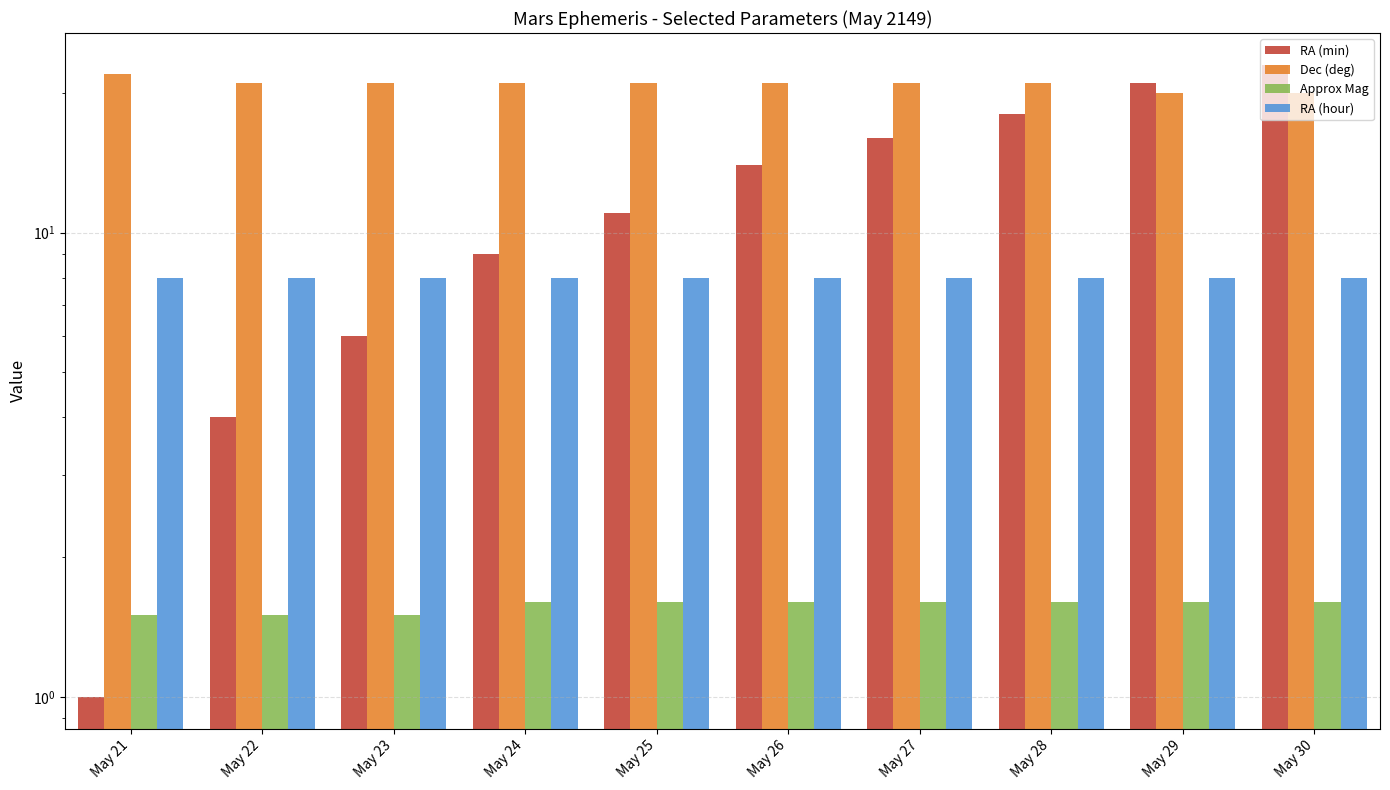

Rank the series by their maximum value, from lowest to highest.

Approx Mag, RA (hour), Dec (deg), RA (min)